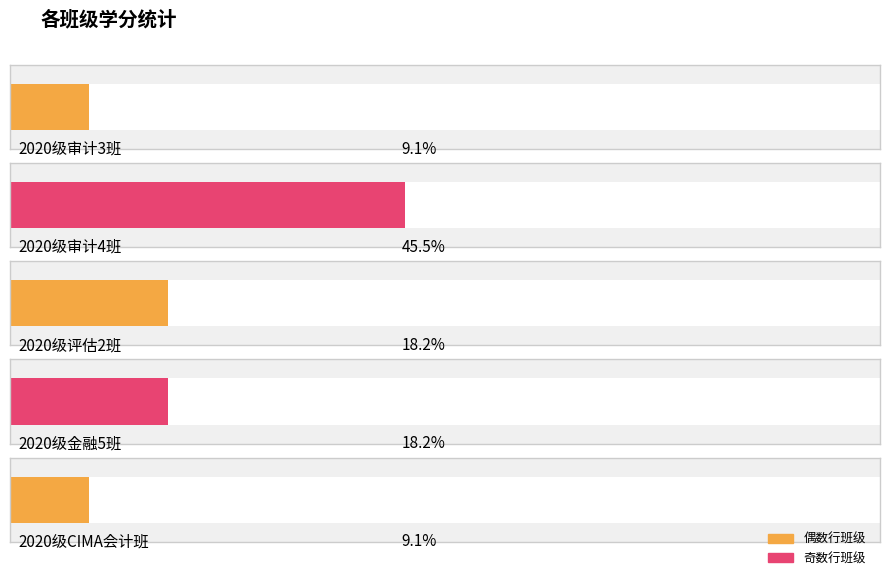

Are the bars horizontal?

Yes